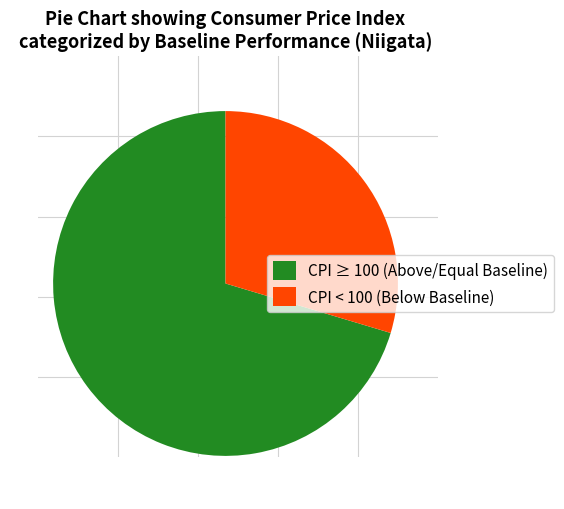

Is there a majority slice in this chart?

Yes